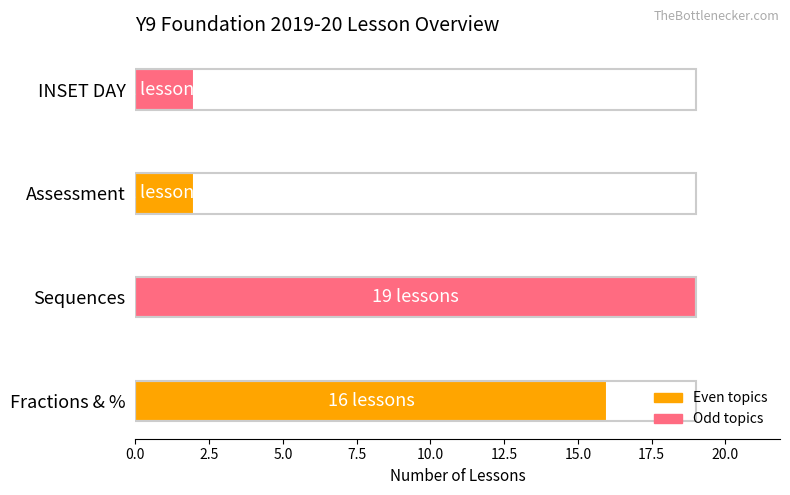

Is it true that the value at Fractions & % is 10?

False